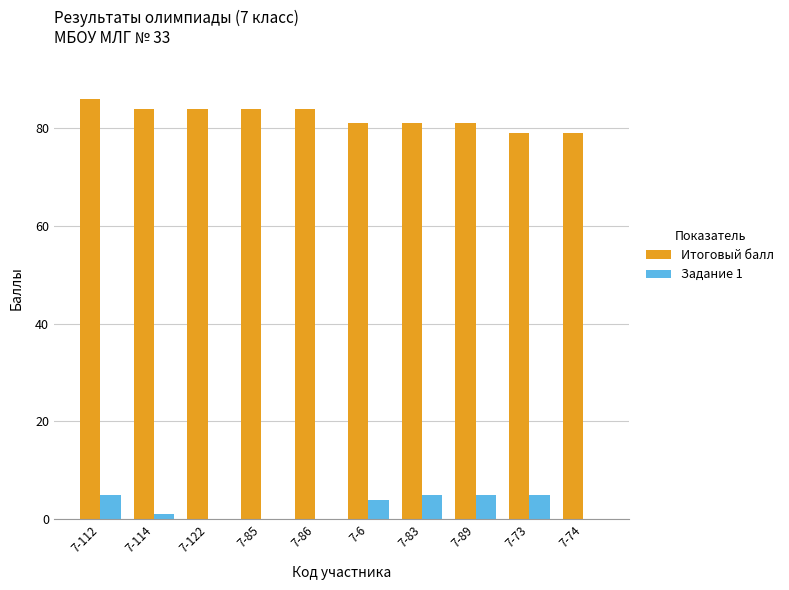

At which label does Итоговый балл reach its peak?

7-112